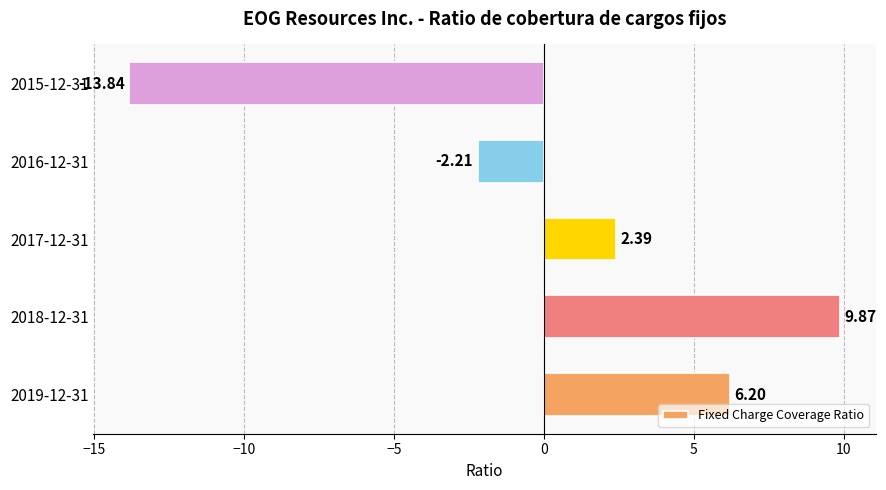

What is the smallest value displayed?

-13.8